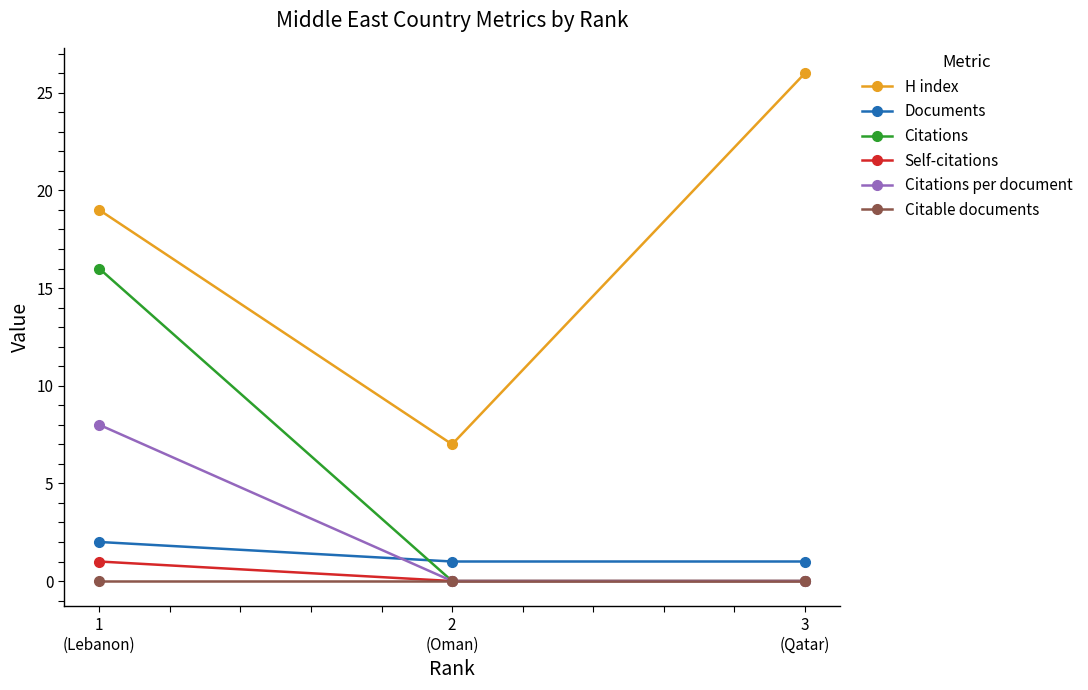

Count the H index values in the range 7 to 26.

3